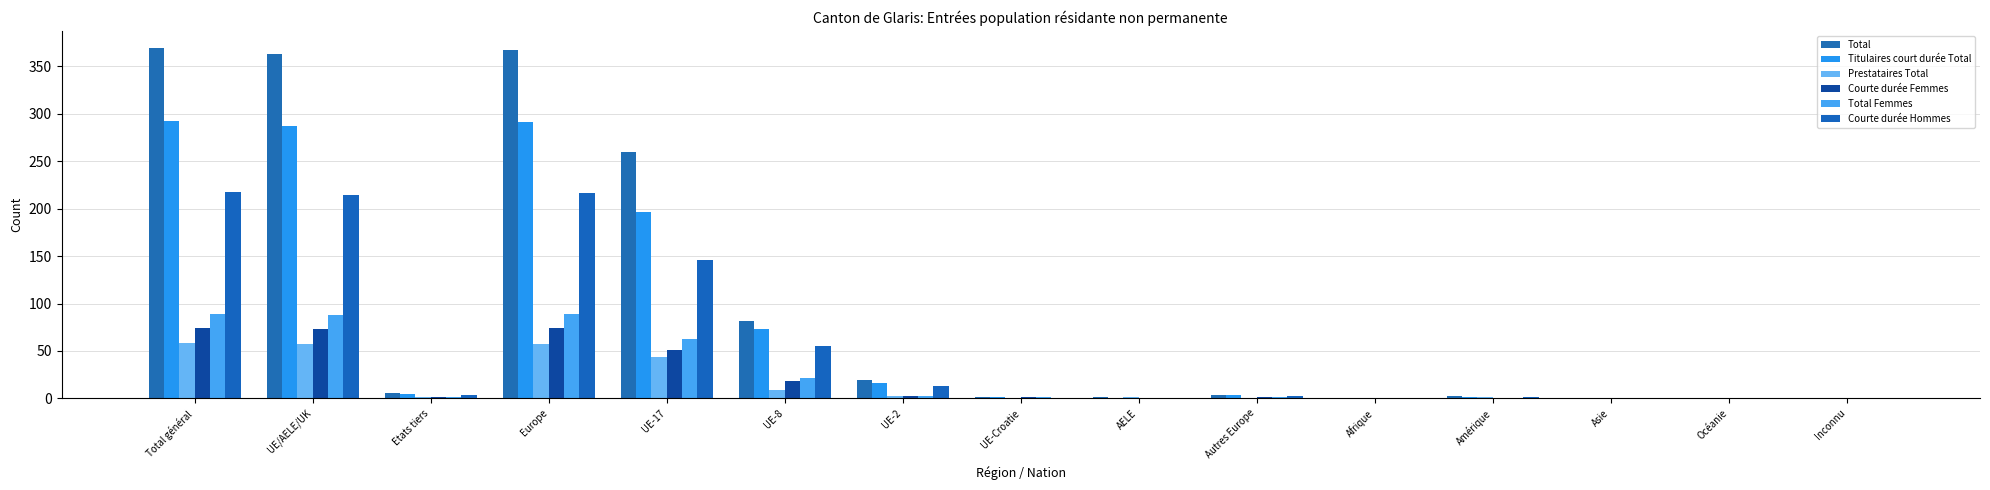

How many categories are shown in the chart?

15